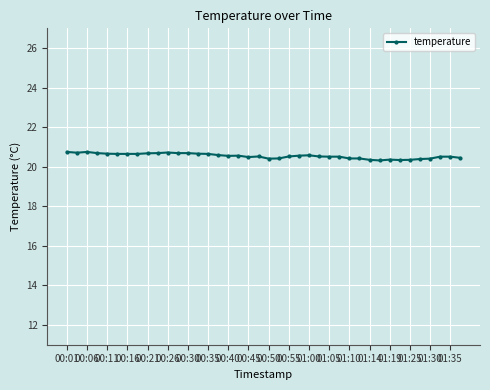

What is the minimum value shown in the chart?

20.3